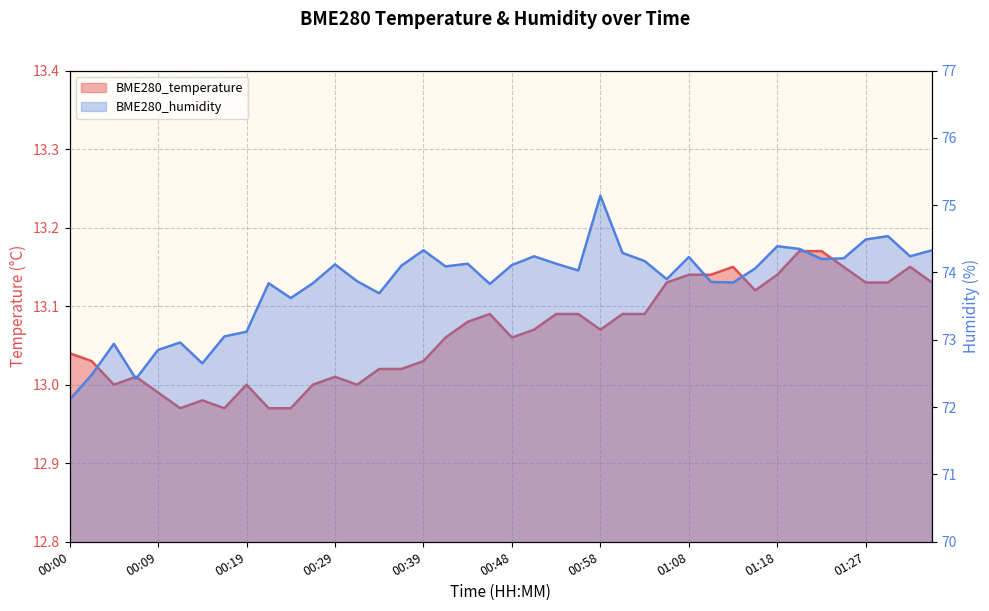

What is the minimum value shown in the chart?

13.0